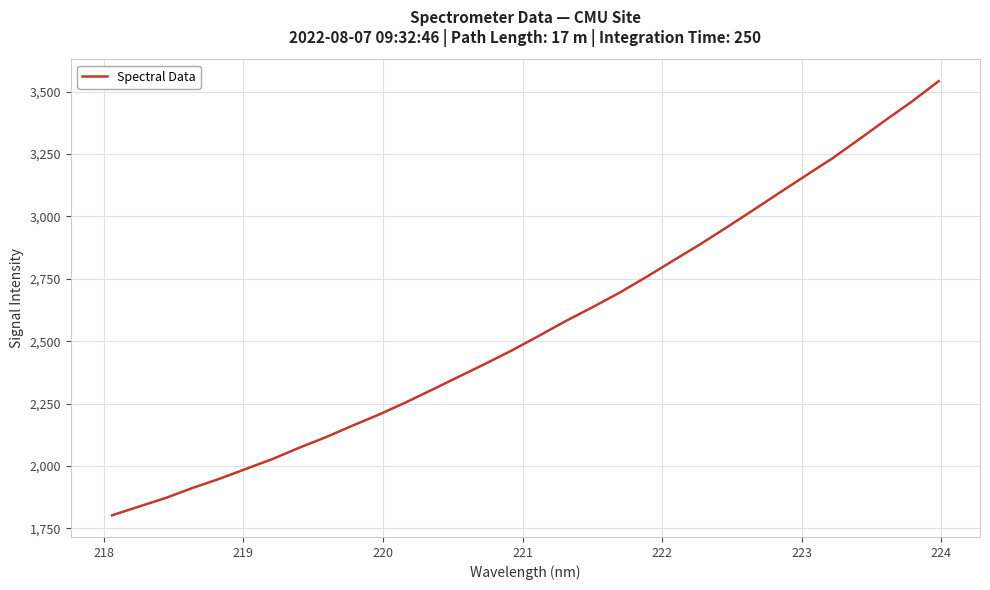

How many distinct data groups are displayed?

1